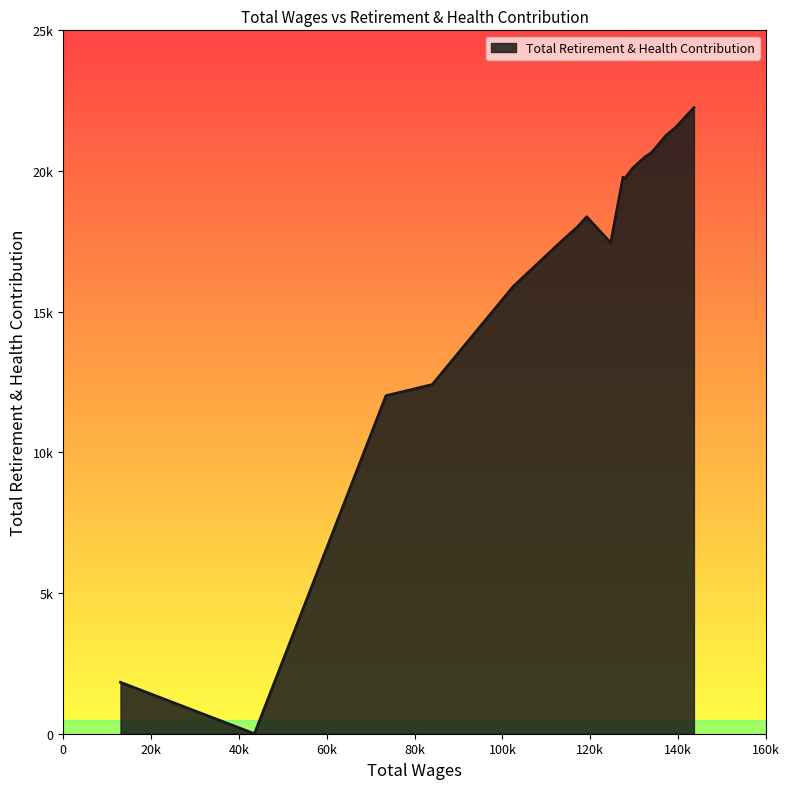

Is this an area chart (filled region under the line)?

Yes